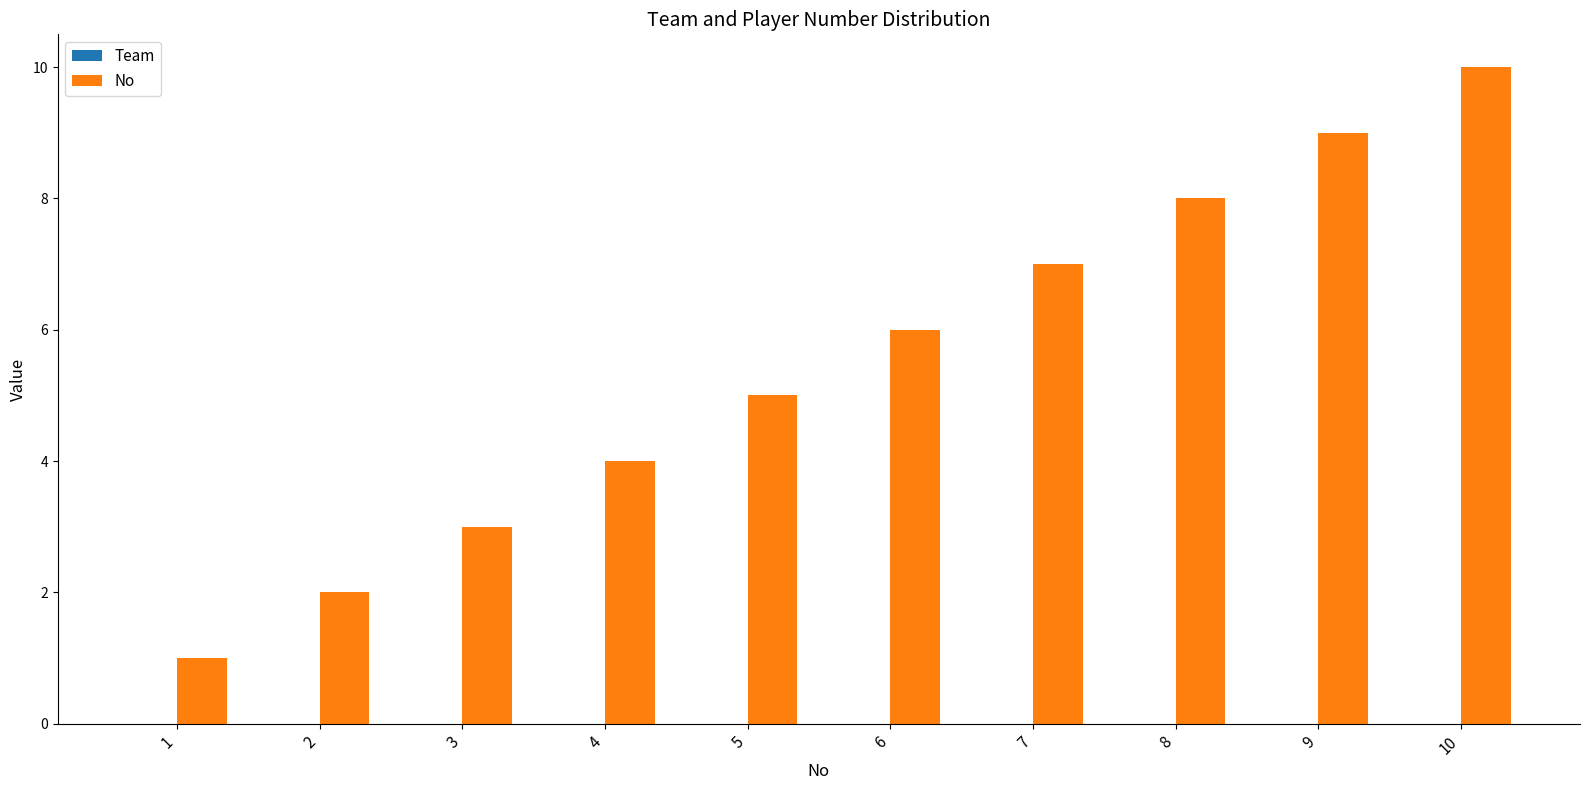

The value at 7 is 7. True or false?

True